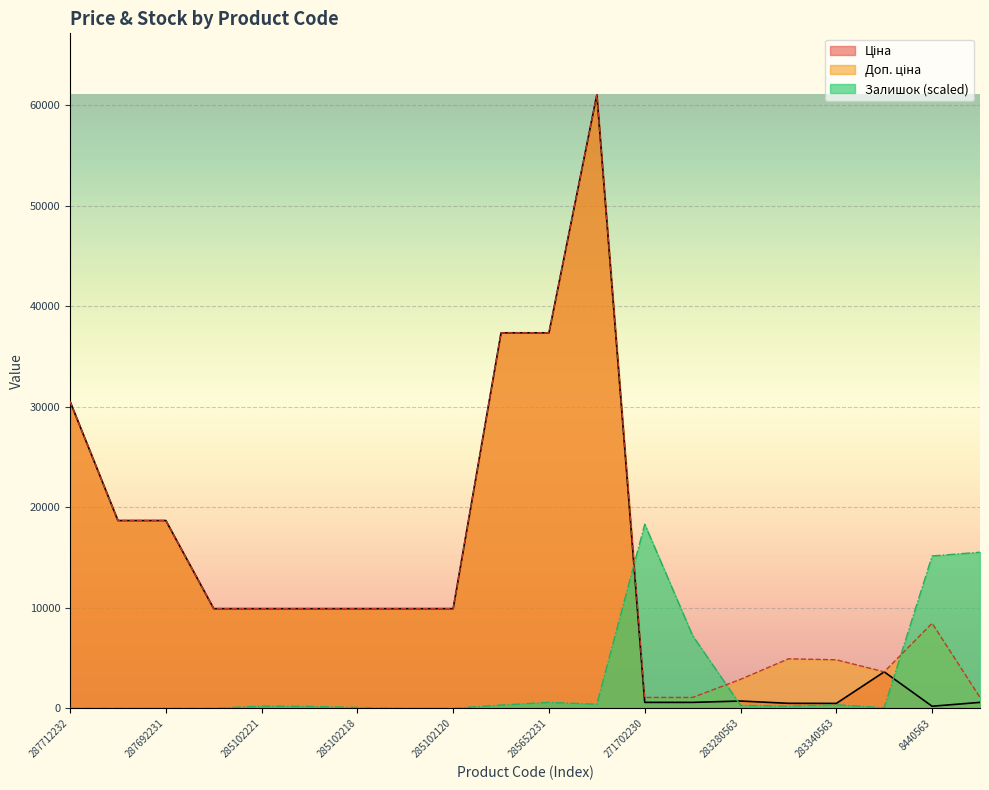

At how many categories does at least one series exceed 48921?

1